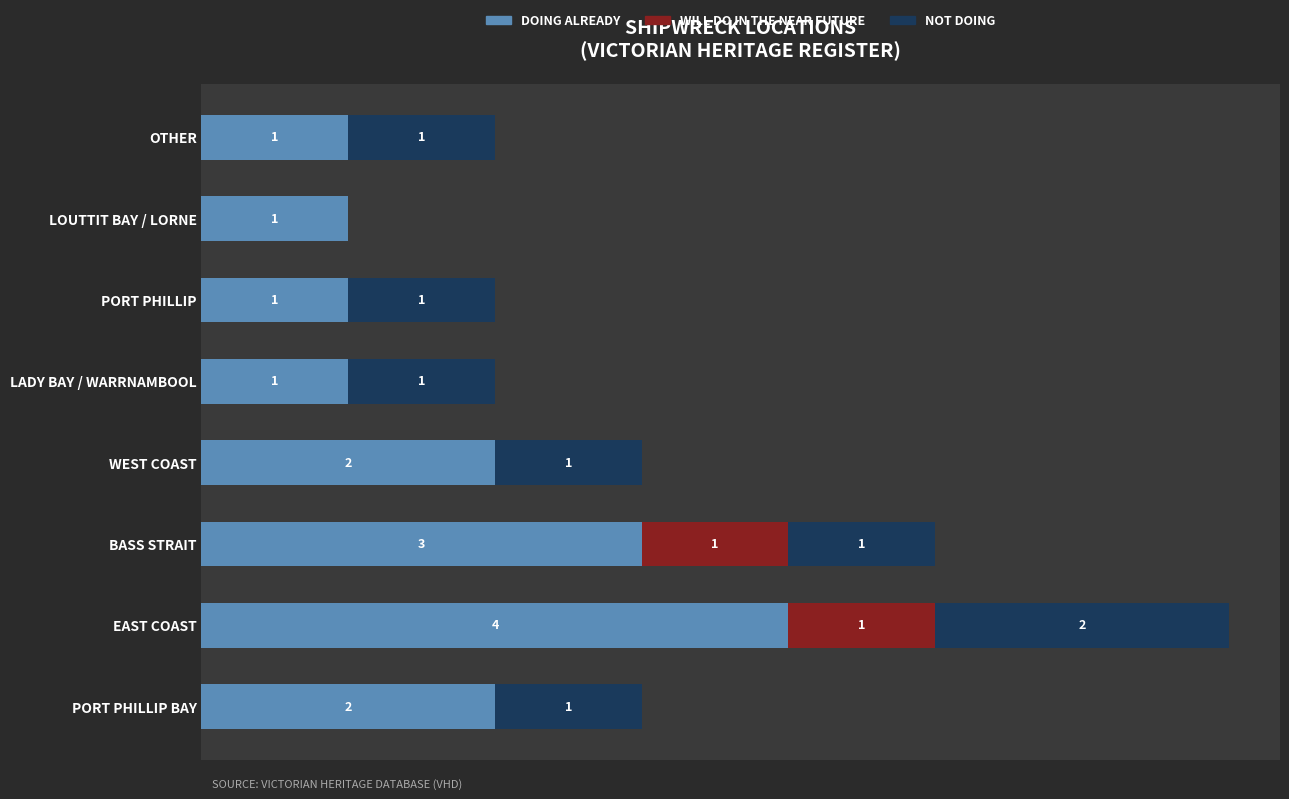

At which category is the sum across all series the highest?

EAST COAST